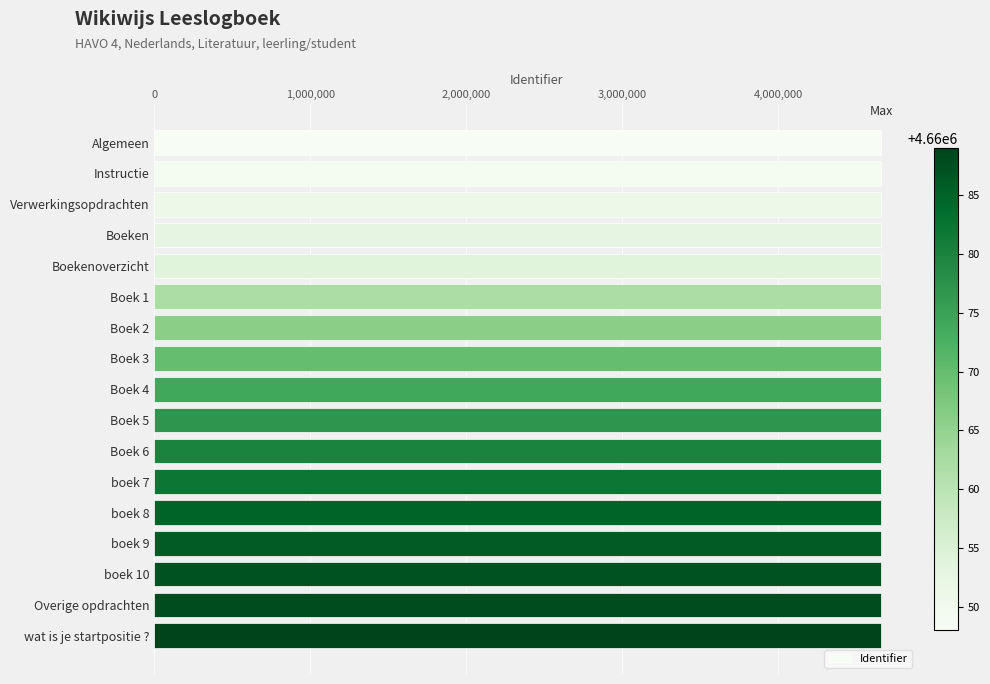

What is the label of the 15th bar from the top?

boek 10